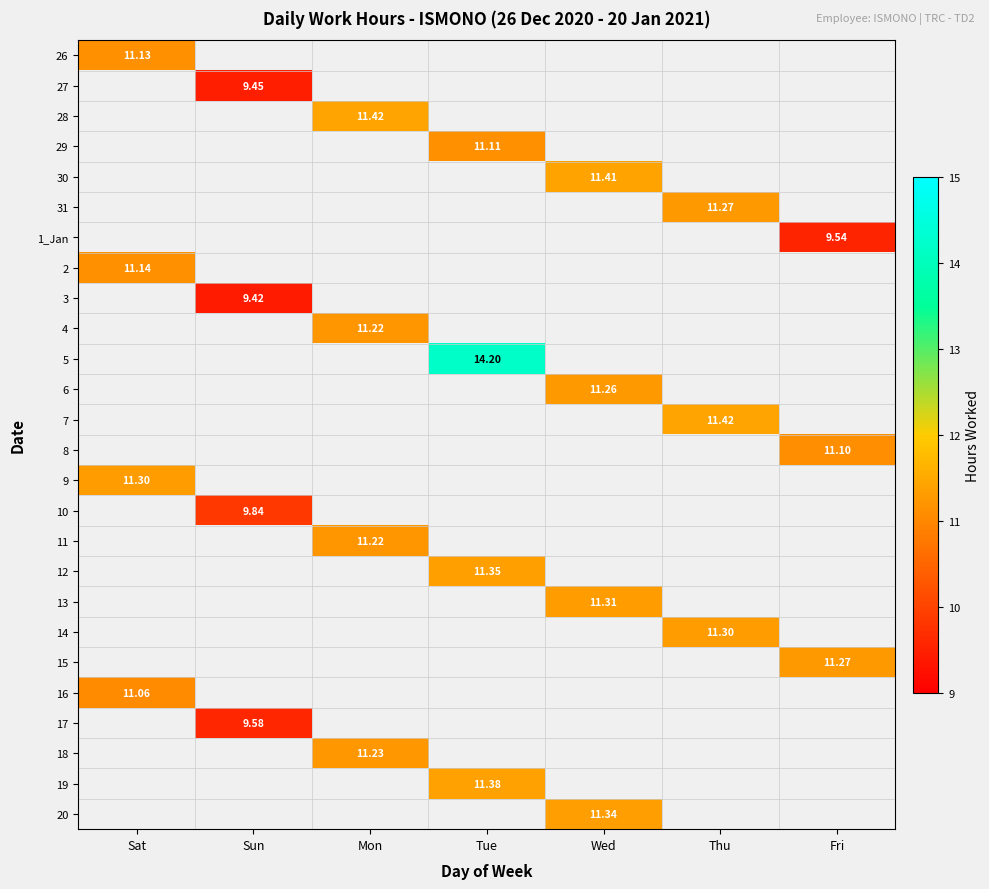

Which category has the lowest value in the 3 series?

Sat